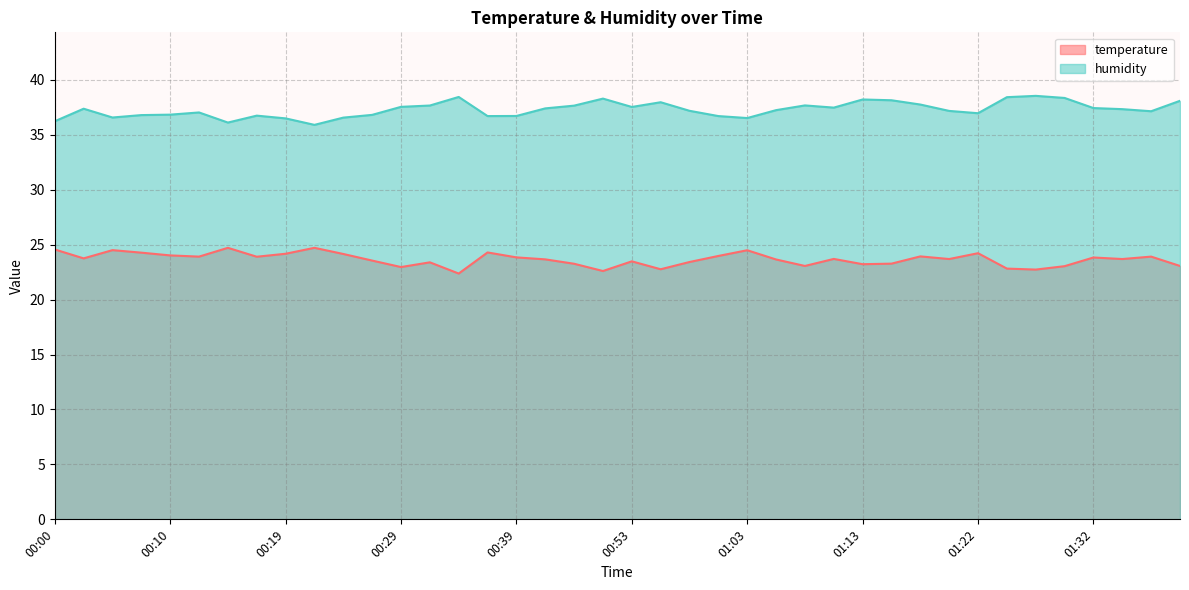

How many interior local valleys does the humidity series have?

9